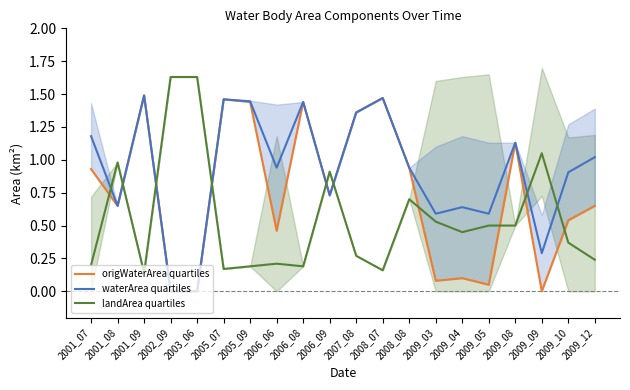

At 2005_09, list the series in order from largest to smallest.

waterArea quartiles, origWaterArea quartiles, landArea quartiles